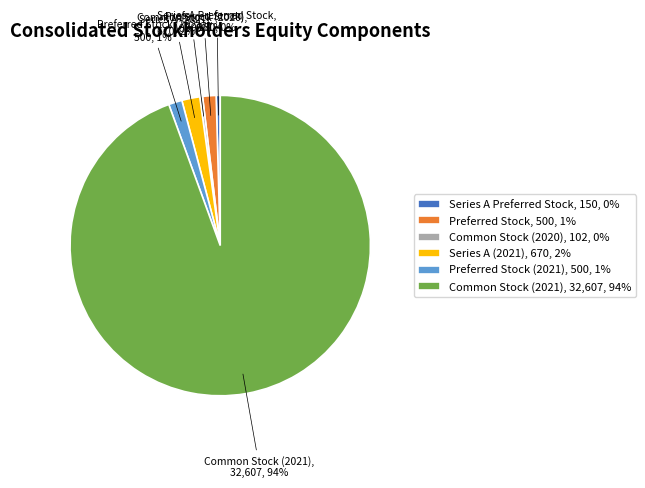

Which has a higher value, Preferred Stock or Common Stock (2021)?

Common Stock (2021)